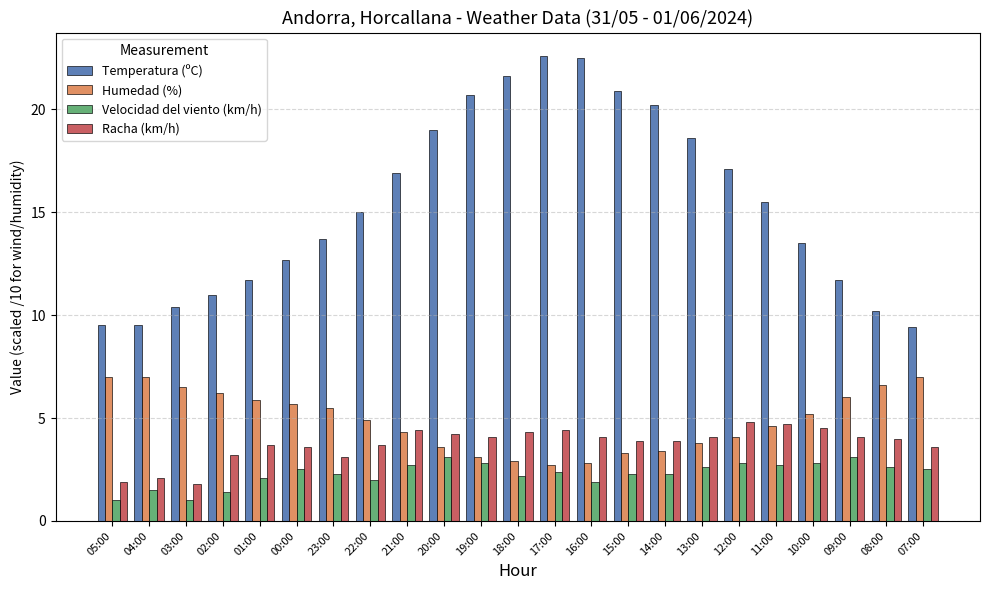

At which category is the sum across all series the highest?

17:00